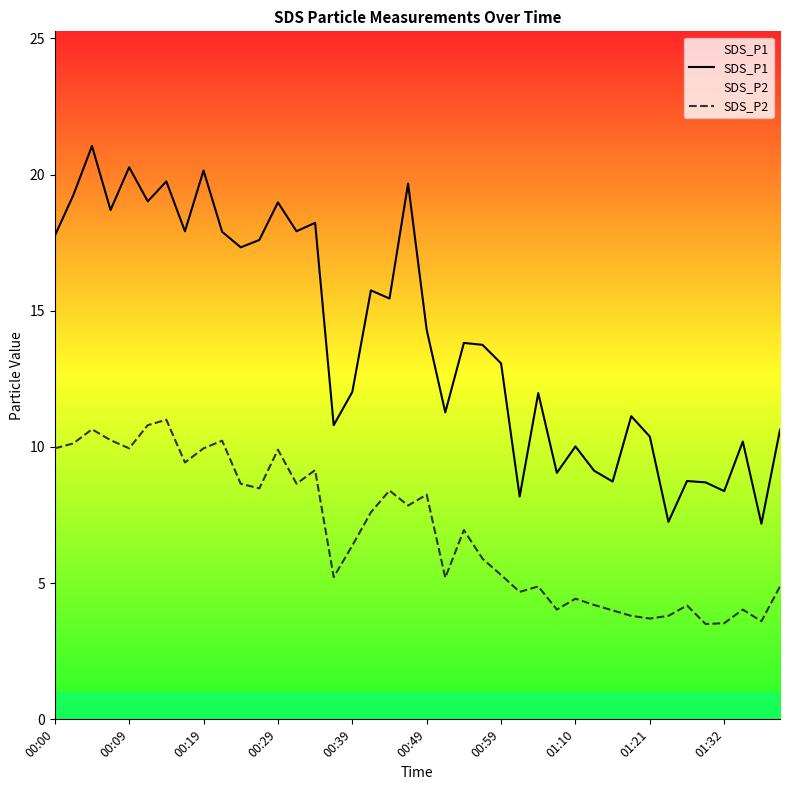

What is the highest value of the SDS_P2 series?

11.0